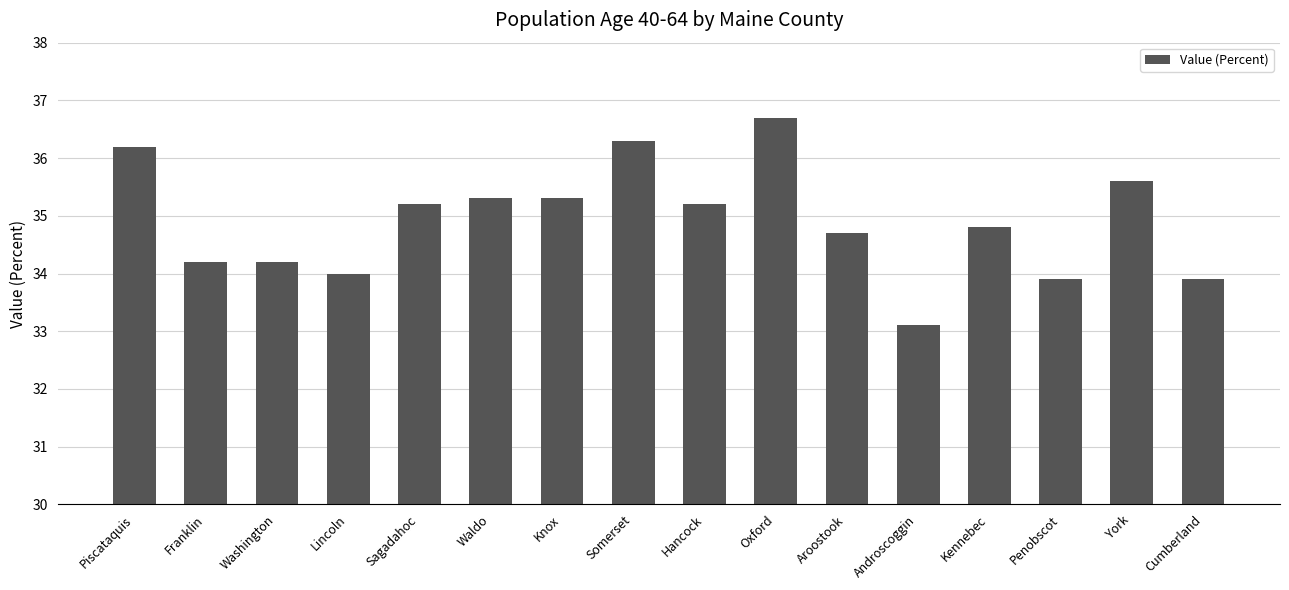

What value does the data have at Somerset?

36.3